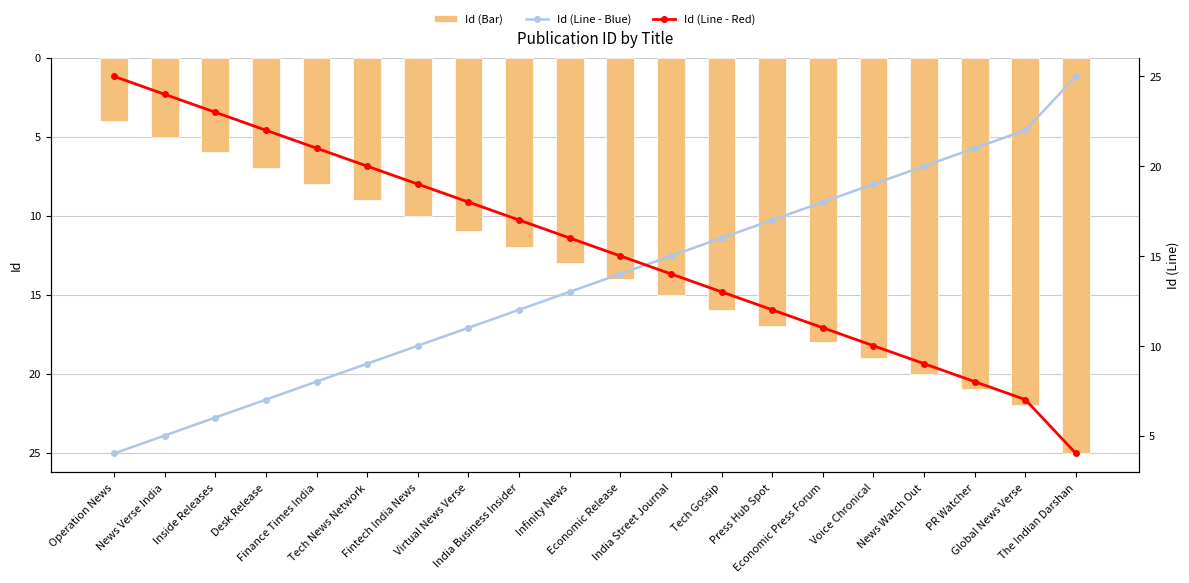

What is the average value of the Id (Line - Blue) series?

14